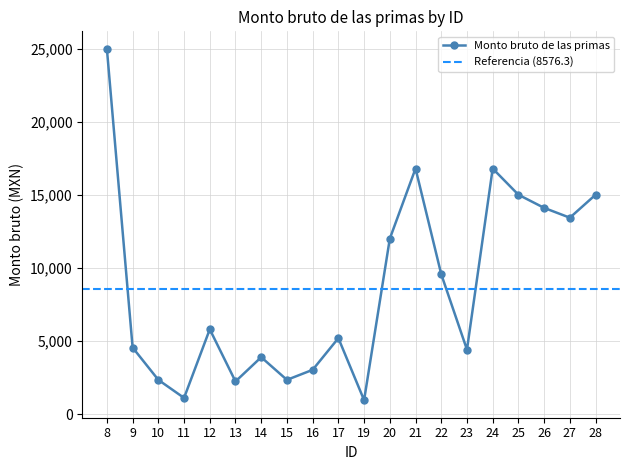

What is the difference between the second highest and minimum values?

15843.3